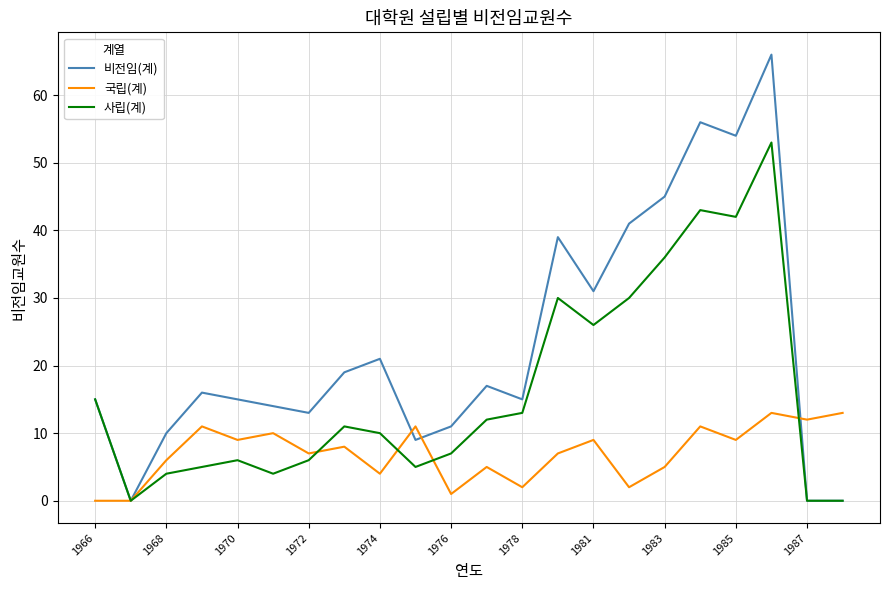

Which series has the largest total across all categories?

비전임(계)